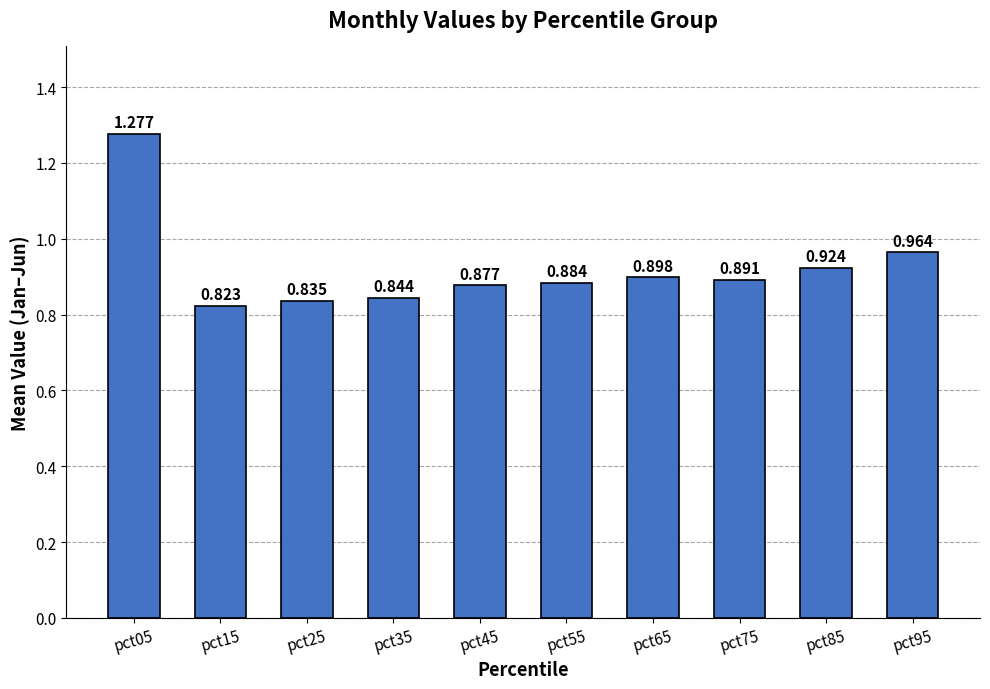

List the labels in order of value, smallest first.

pct15, pct25, pct35, pct45, pct55, pct75, pct65, pct85, pct95, pct05